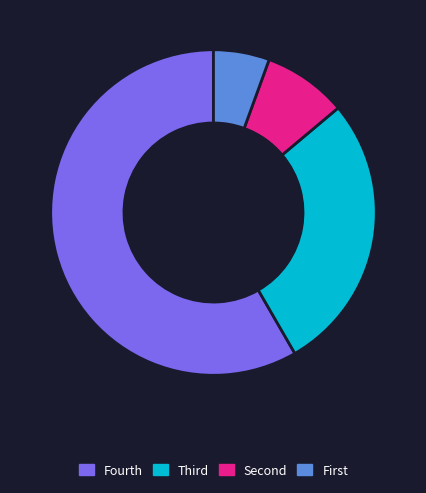

The Fourth slice represents 58% of the pie. True or false?

True